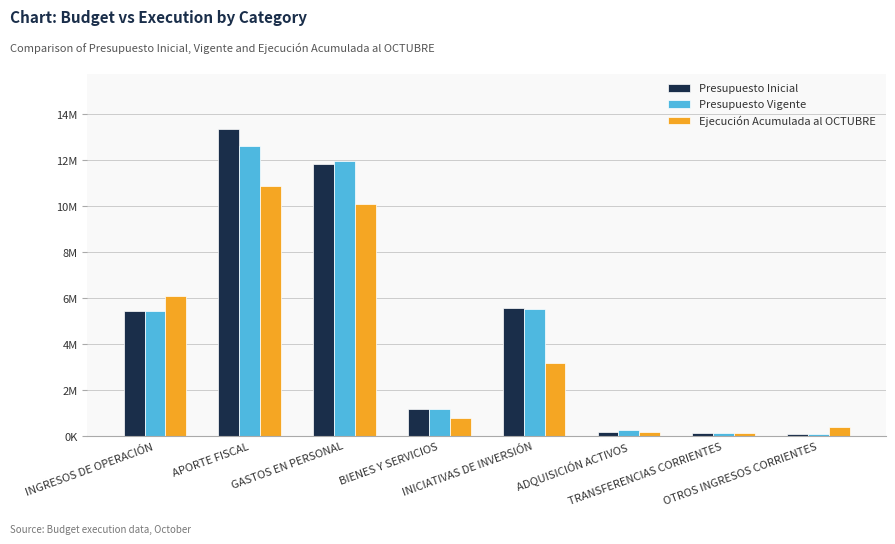

What are all the series names shown in the legend?

Presupuesto Inicial, Presupuesto Vigente, Ejecución Acumulada al OCTUBRE